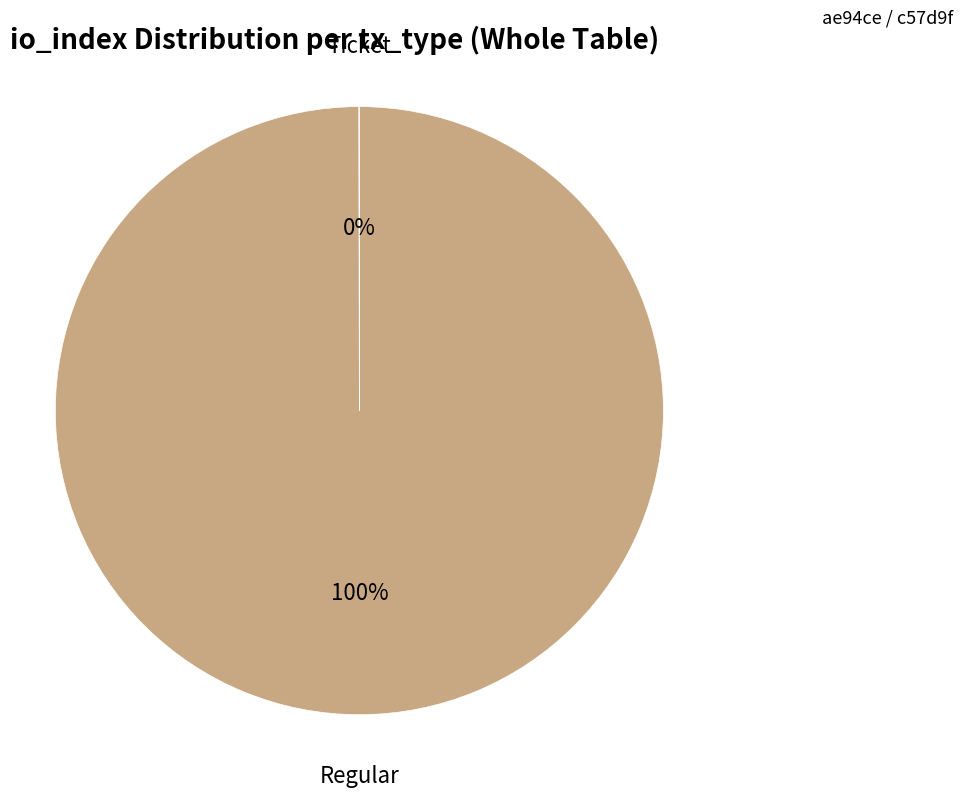

Does any single category account for the majority?

Yes